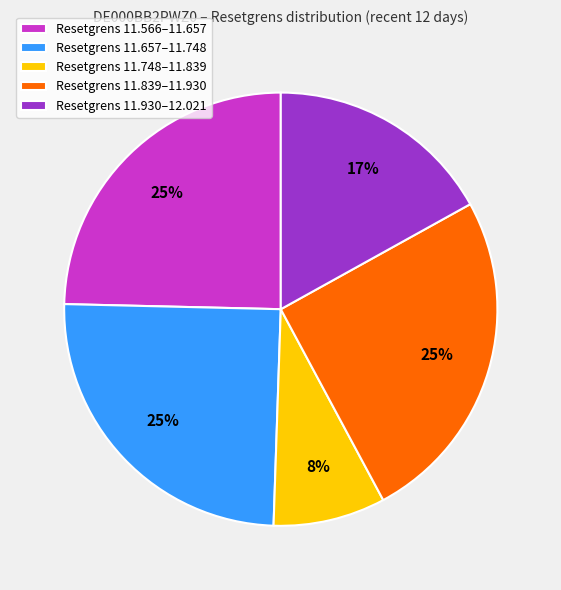

To the nearest percent, what is the difference between the largest and smallest slice percentages?

17%